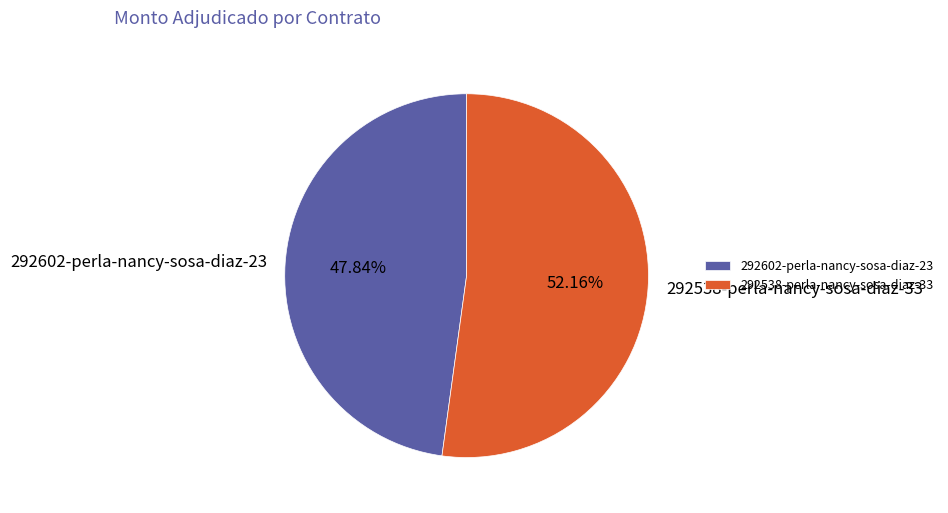

What percentage is the 292602-perla-nancy-sosa-diaz-23 slice, to the nearest percent?

48%